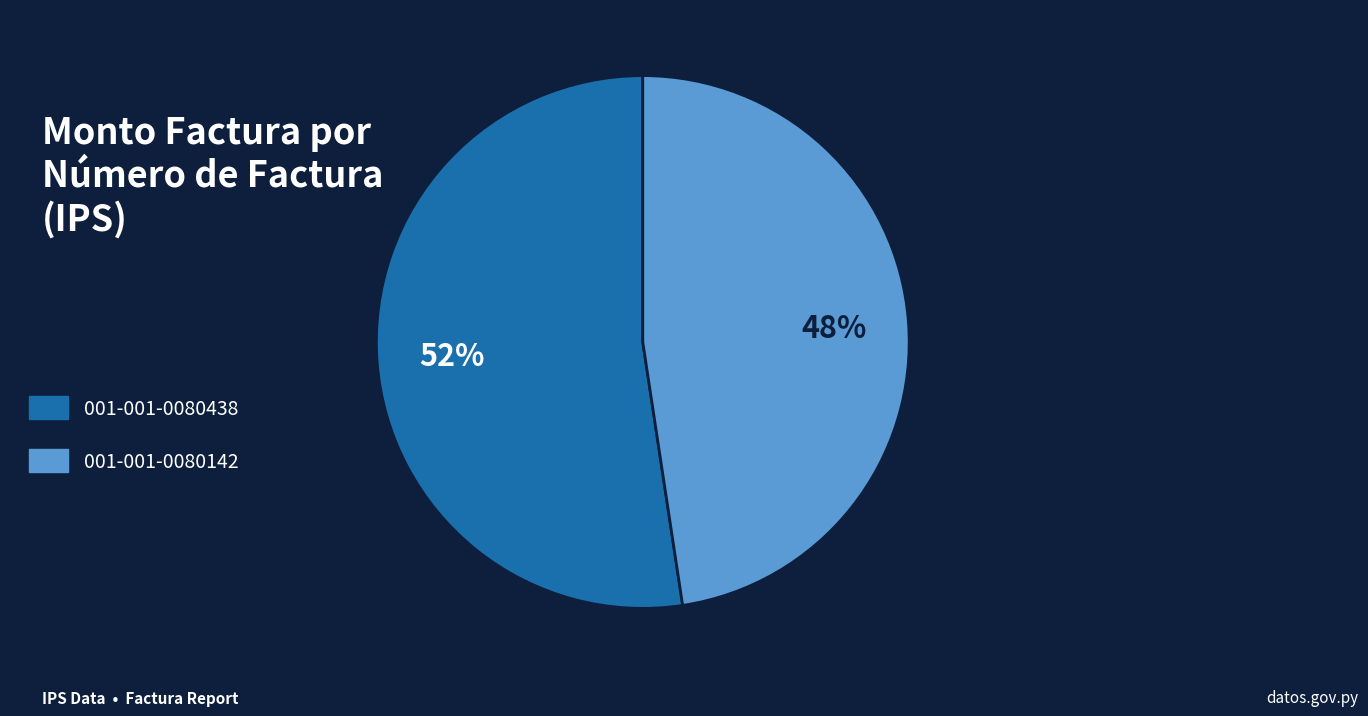

To the nearest percent, what portion does 001-001-0080438 represent?

52%